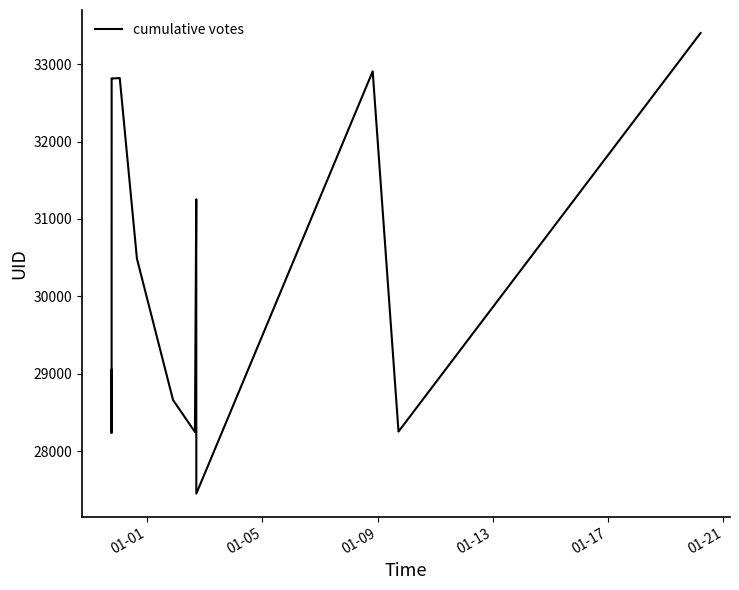

What is the smallest value displayed?

27452